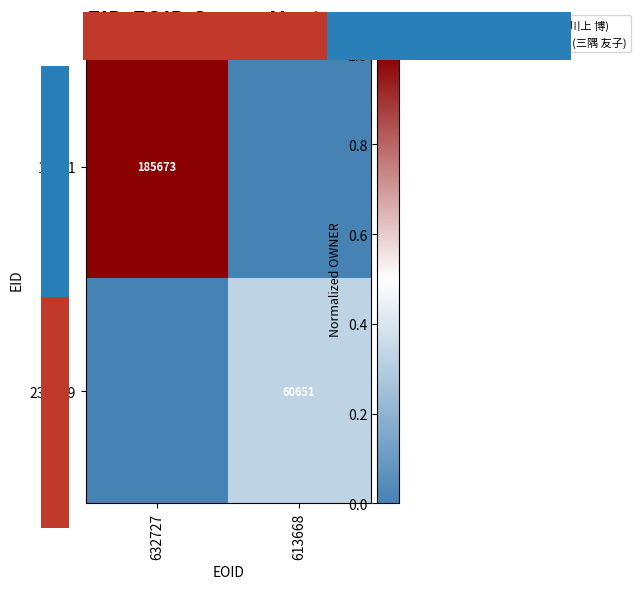

What is the total value across all series at 632727?

1.0